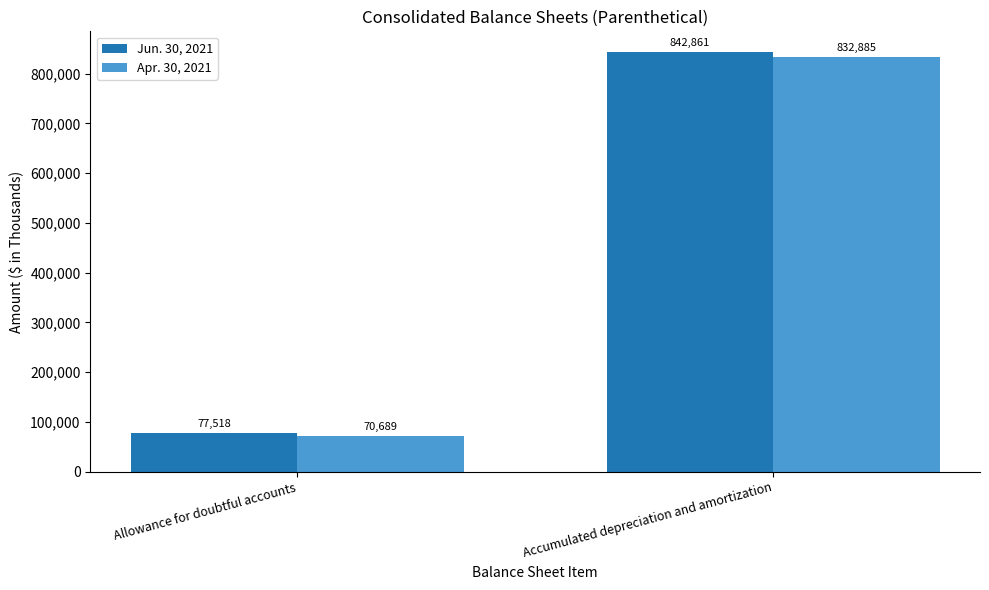

Rank the series by their maximum value, from highest to lowest.

Jun. 30, 2021, Apr. 30, 2021